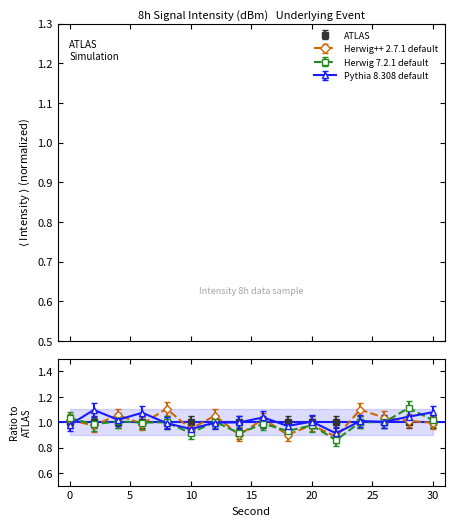

What is the difference between the maximum and second lowest values in the Herwig 7.2.1 default series?

0.1